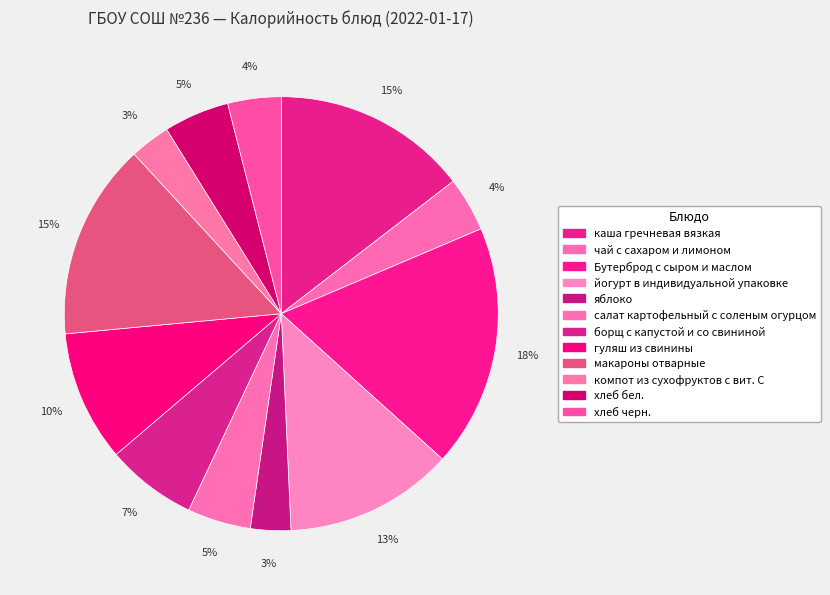

Is the sum of салат картофельный с соленым огурцом and хлеб бел. greater than half?

No